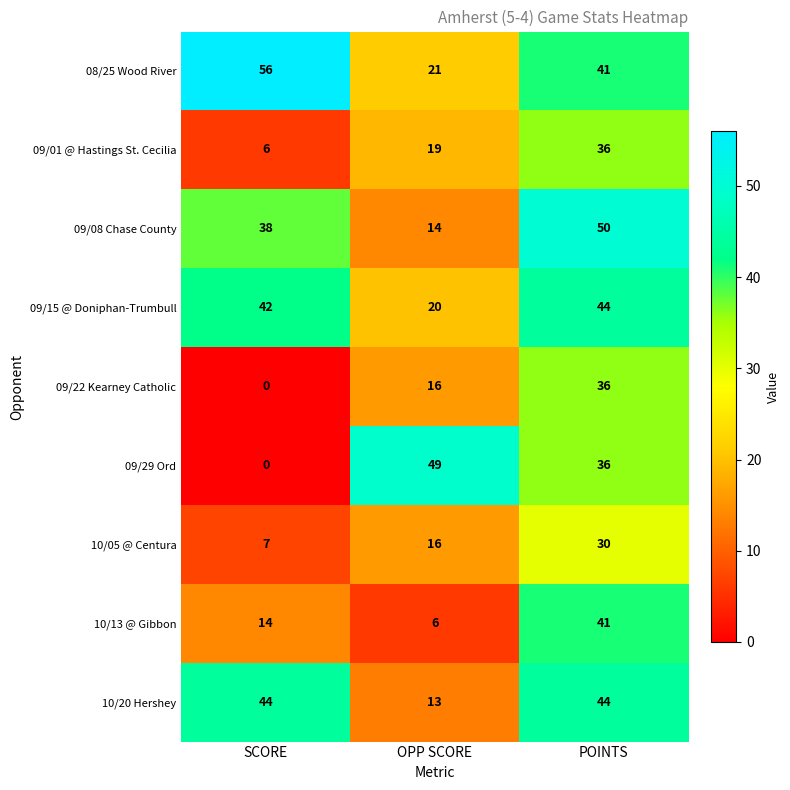

Count the 10/05 @ Centura values in the range 7 to 30.

3